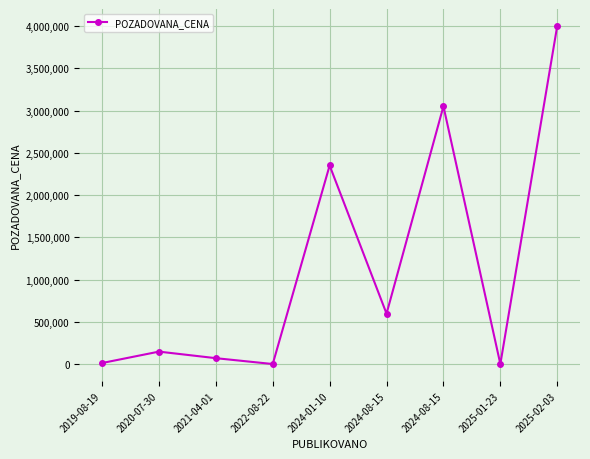

How many values are below 149990?

4